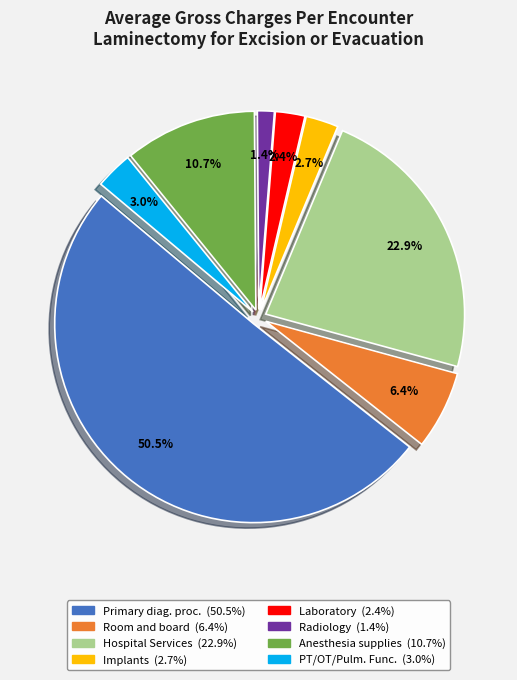

Rank the categories by value from lowest to highest.

Radiology, Laboratory, Implants, PT/OT/Pulmonary Functions, One day hospital stay (Room and board), Anesthesia supplies/medication only, Hospital Services, Primary diagnostic procedure